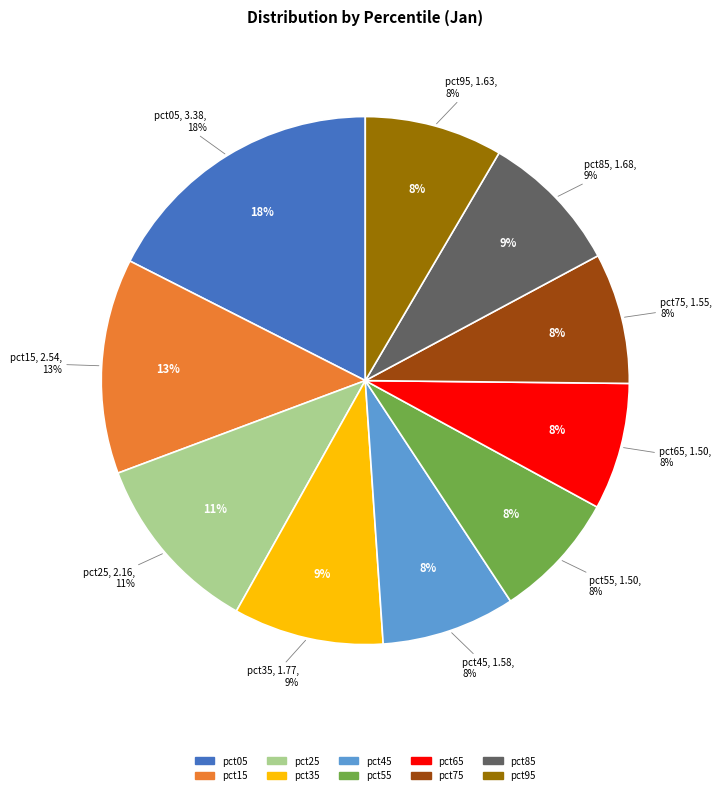

To the nearest percent, what portion does pct85 represent?

9%